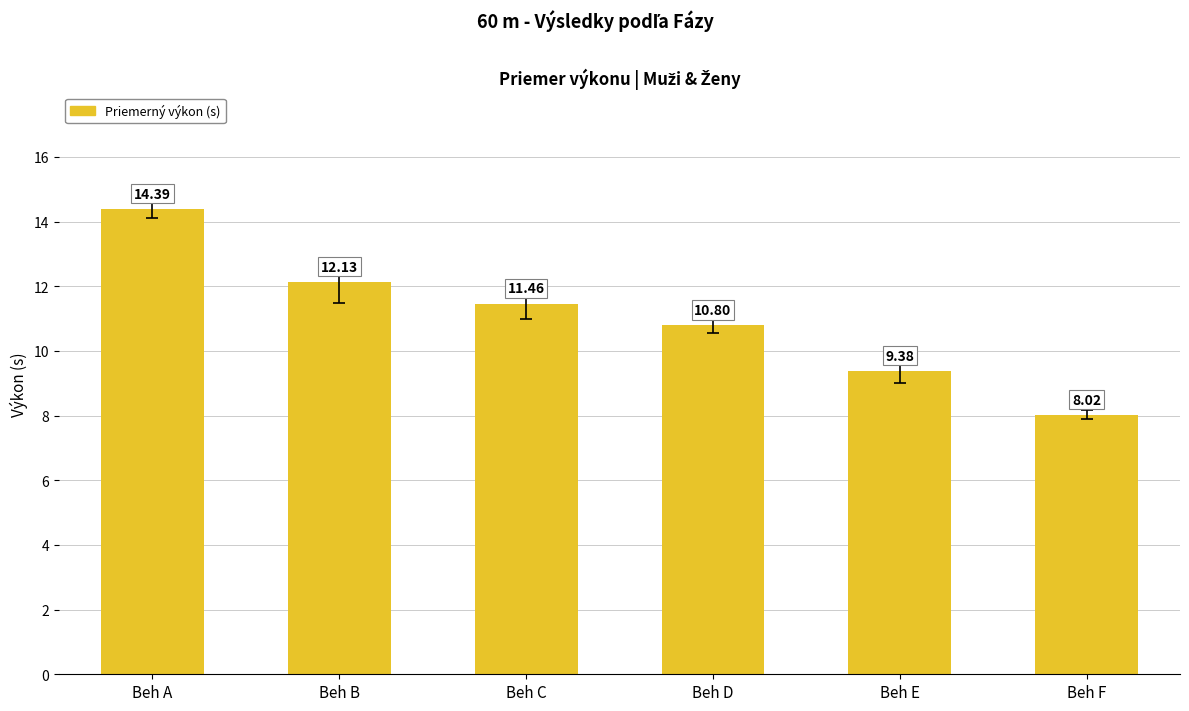

The value at Beh A is 14.4. True or false?

True